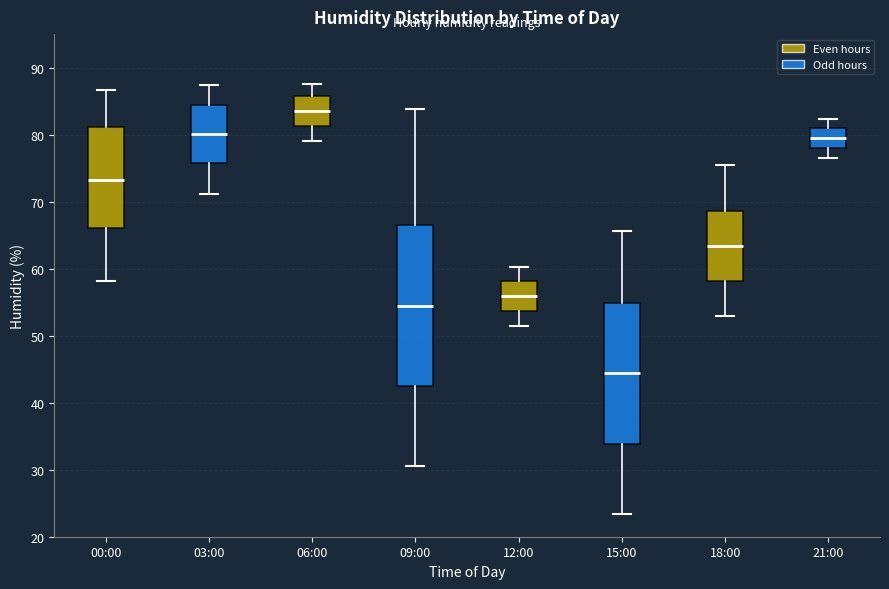

Reading left to right, read every box against the y-axis: the position of its median line, the range the box covers, and the ends of its whiskers. The values are not printed on the chart, so give them approximately, as read against the axis.

00:00: median 73, box 66 to 81, whiskers 58 to 87
03:00: median 80, box 76 to 84, whiskers 71 to 87
06:00: median 84, box 81 to 86, whiskers 79 to 88
09:00: median 55, box 43 to 67, whiskers 31 to 84
12:00: median 56, box 54 to 58, whiskers 51 to 60
15:00: median 44, box 34 to 55, whiskers 23 to 66
18:00: median 63, box 58 to 69, whiskers 53 to 75
21:00: median 80, box 78 to 81, whiskers 77 to 82